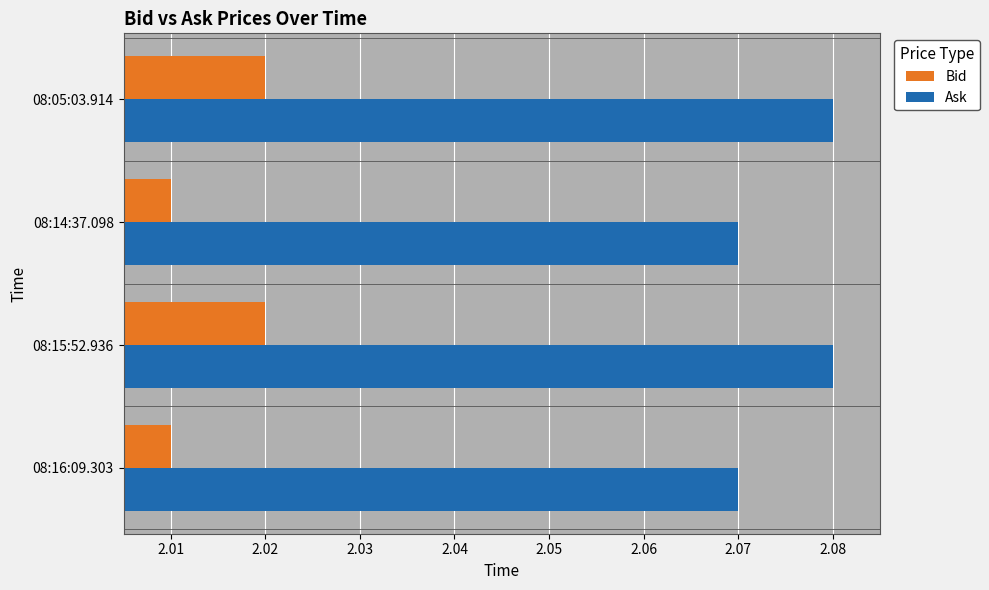

What is the sum of the Ask values at 08:15:52.936 and 08:14:37.098?

4.2